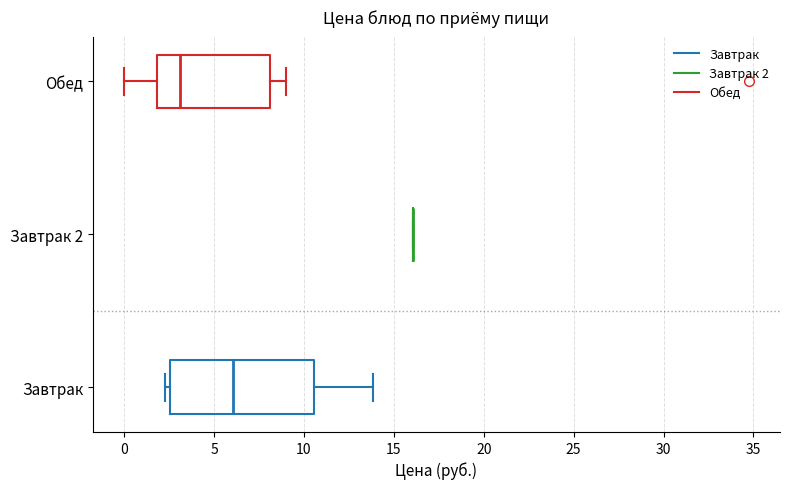

Which box is the widest, from its left edge to its right edge?

Завтрак